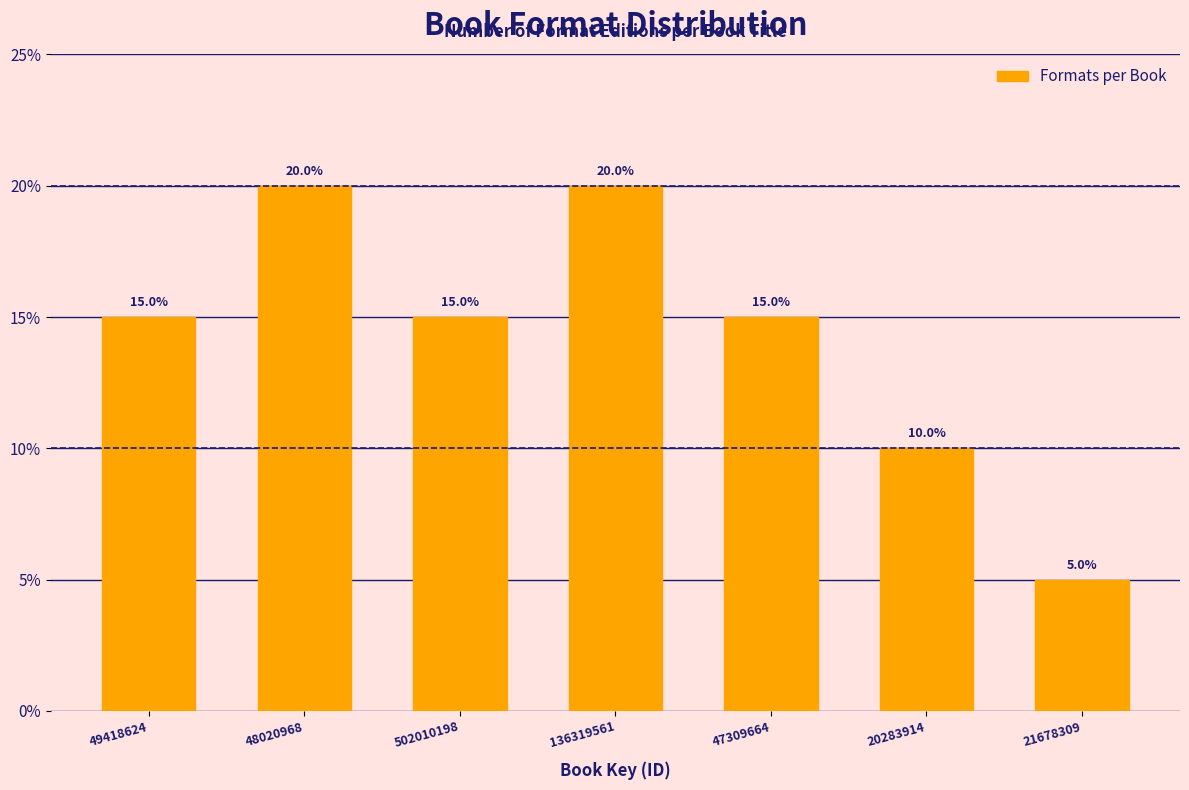

Reading right to left, list all the values displayed in this chart.

5	10	15	20	15	20	15